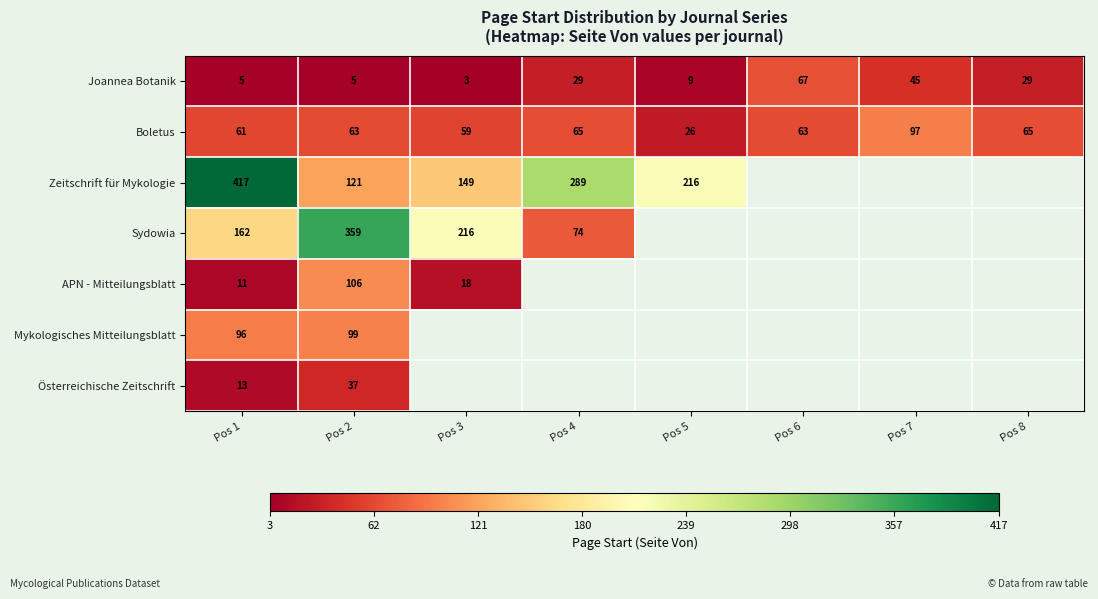

What is the sum of all Boletus values?

499